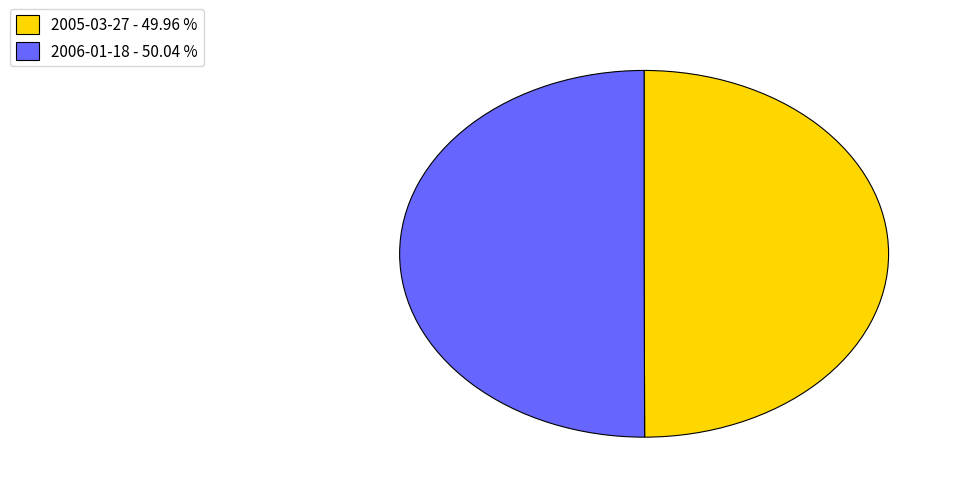

Approximately how many times larger is the value at 2006-01-18 - 50.04 % compared to 2005-03-27 - 49.96 %?

1.0